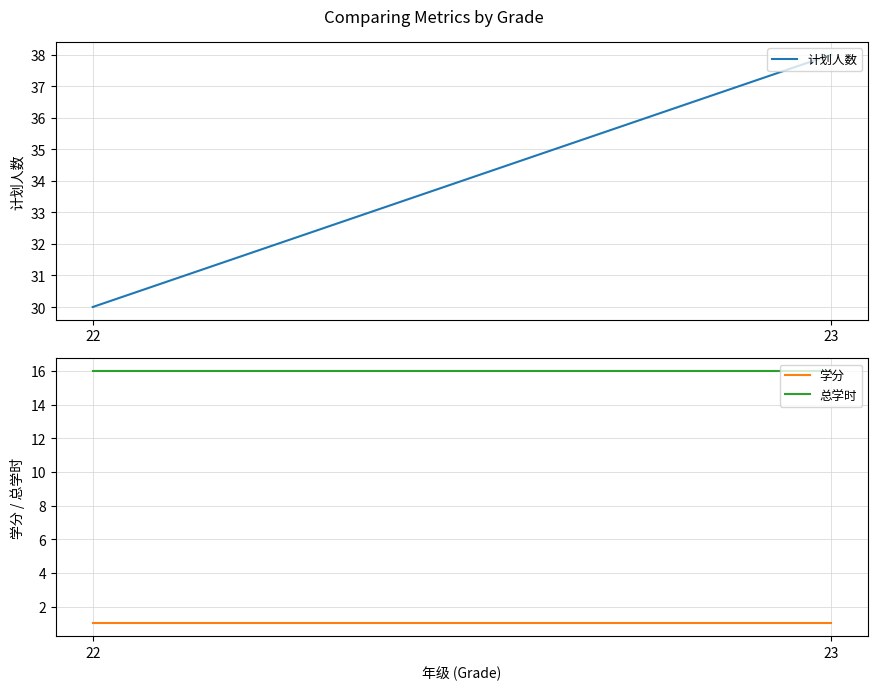

Rank the categories by 计划人数 value from highest to lowest.

23, 22